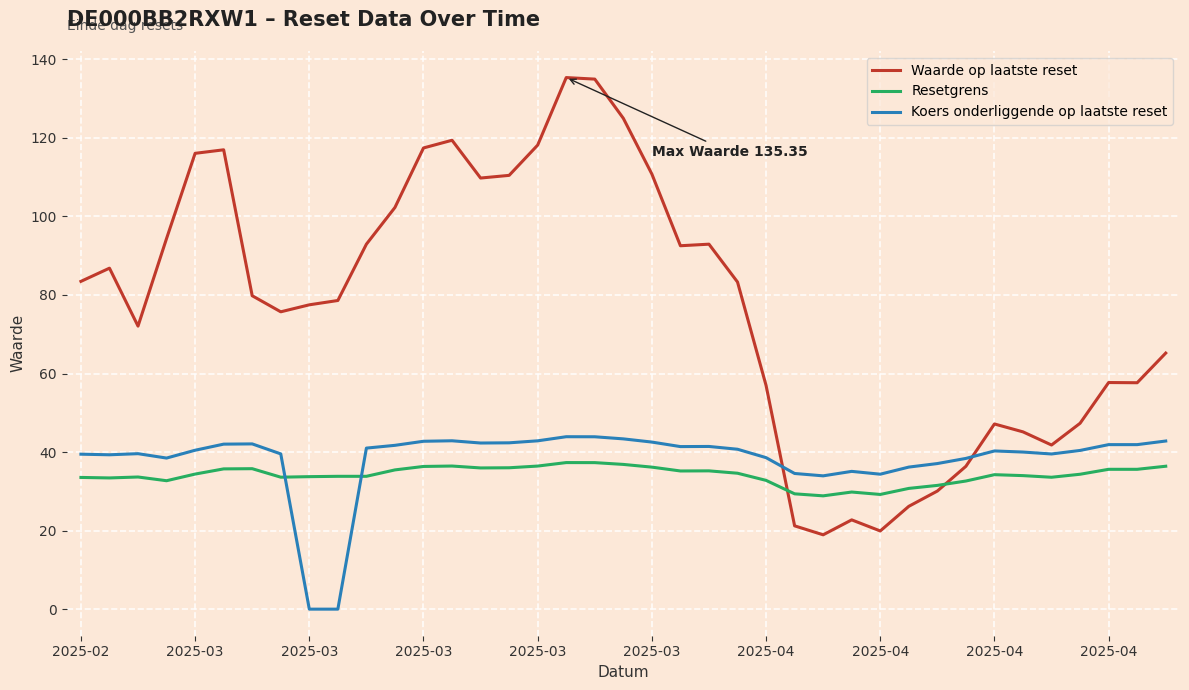

Which series has the widest spread of values?

Waarde op laatste reset